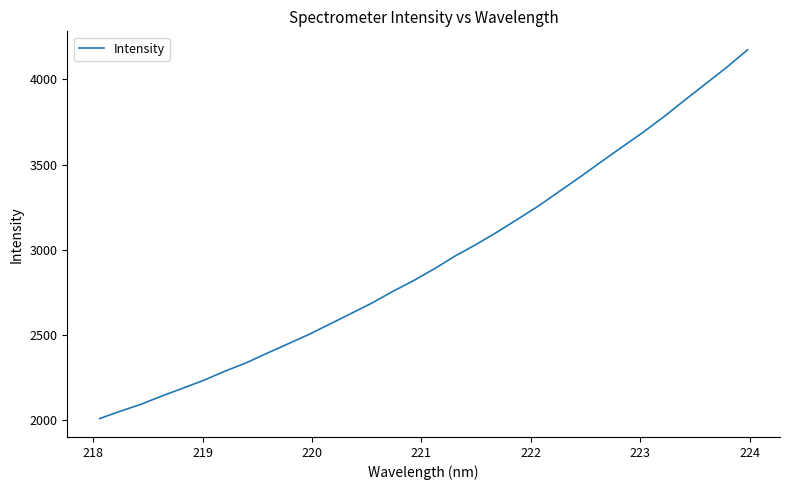

What is the minimum value shown in the chart?

2009.2